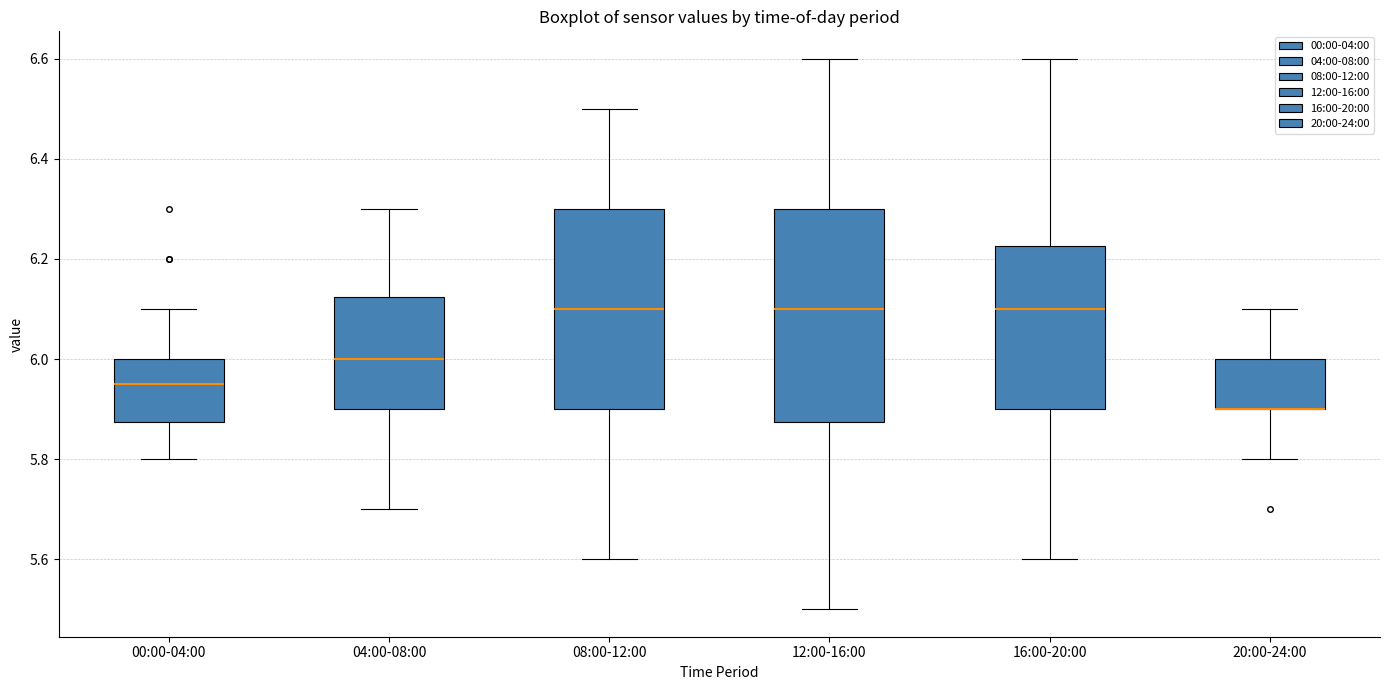

Comparing the boxes themselves (not the whiskers), which one is the tallest?

12:00-16:00